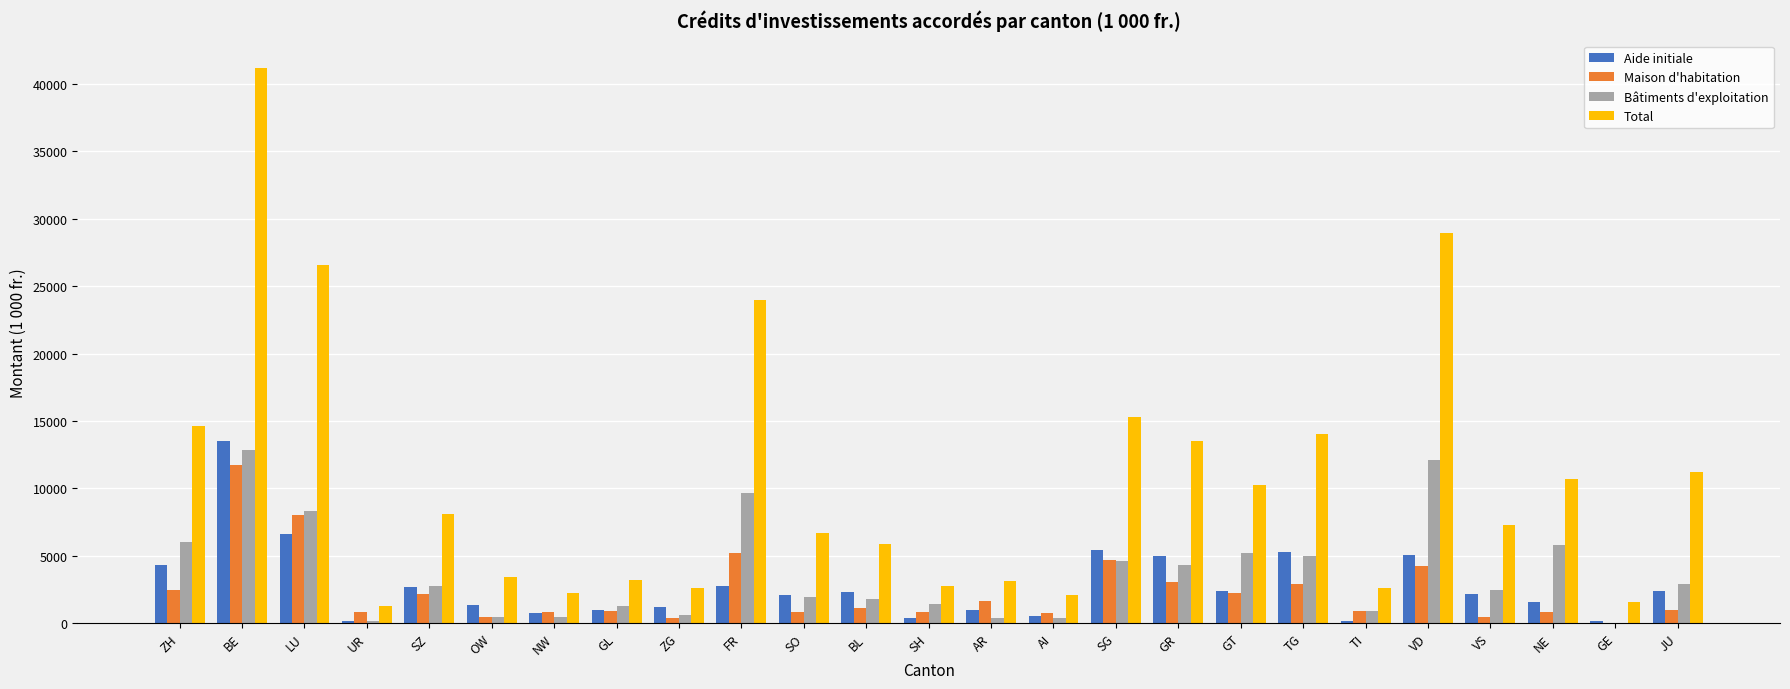

What is the average value of the Total series?

10529